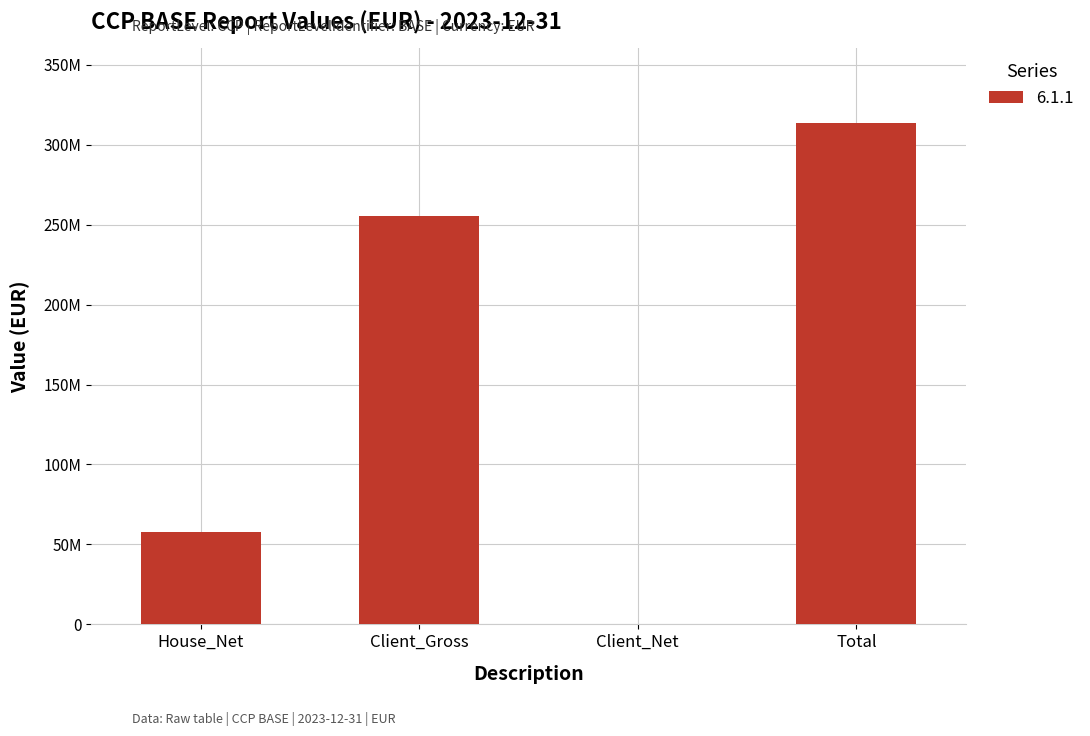

Are the bars horizontal?

No